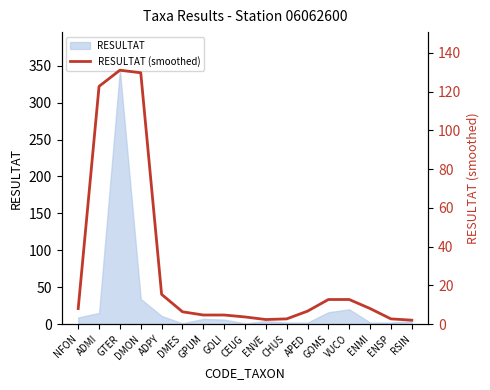

What position from the left is RSIN?

17